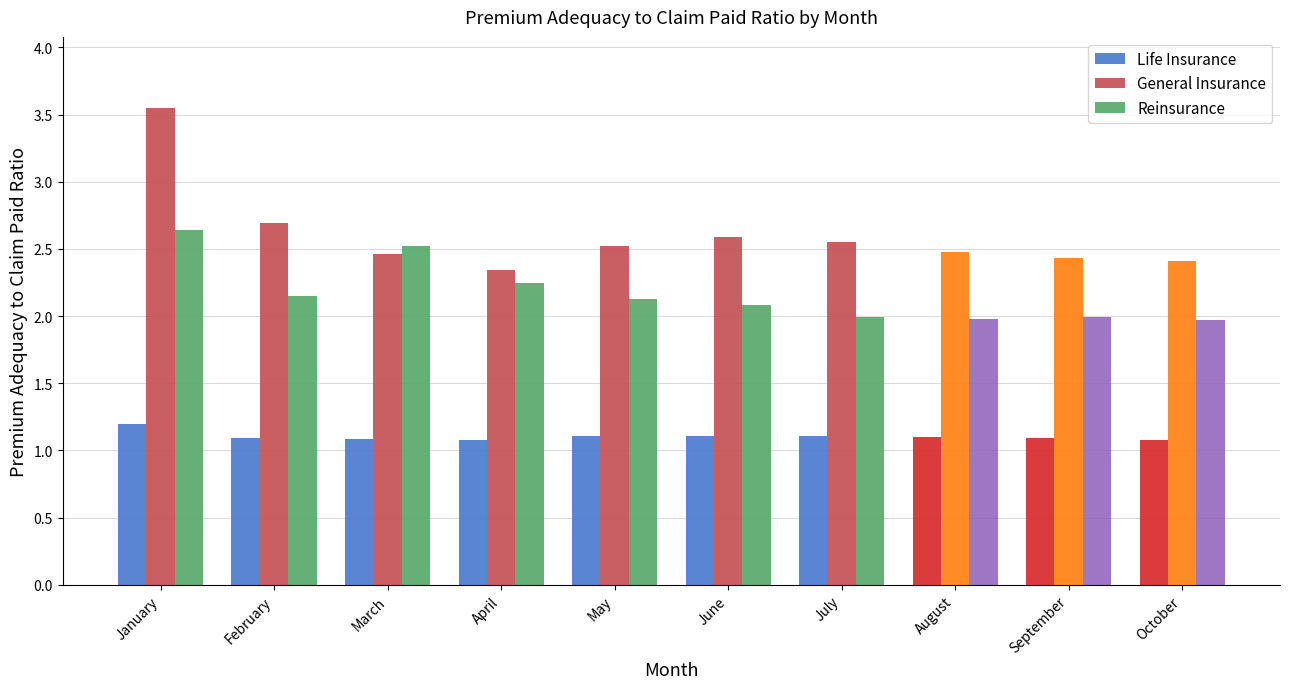

The value of General Insurance at March is 2.5. True or false?

True